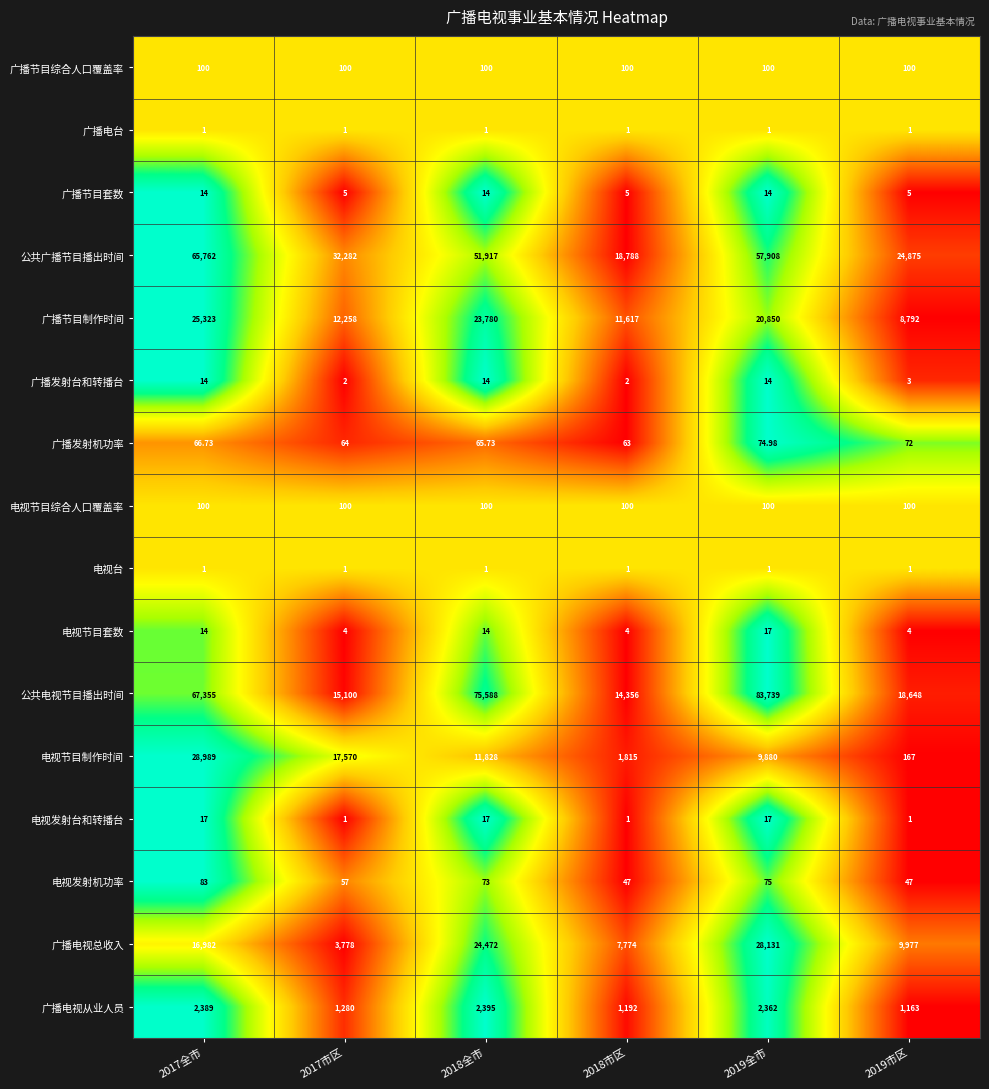

At which category is the sum across all series the highest?

2017全市